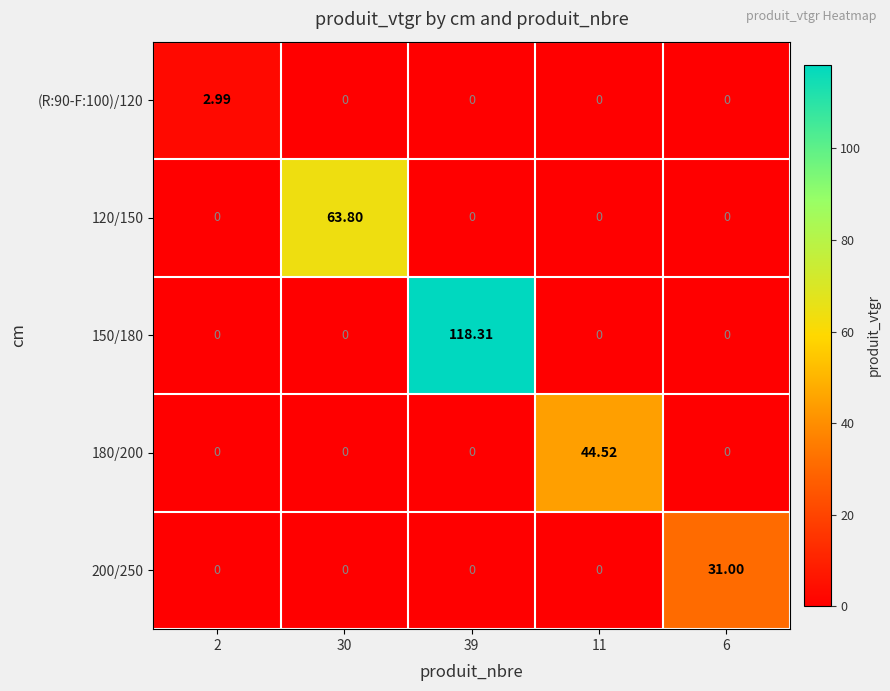

How many values in the 150/180 series exceed 0?

1